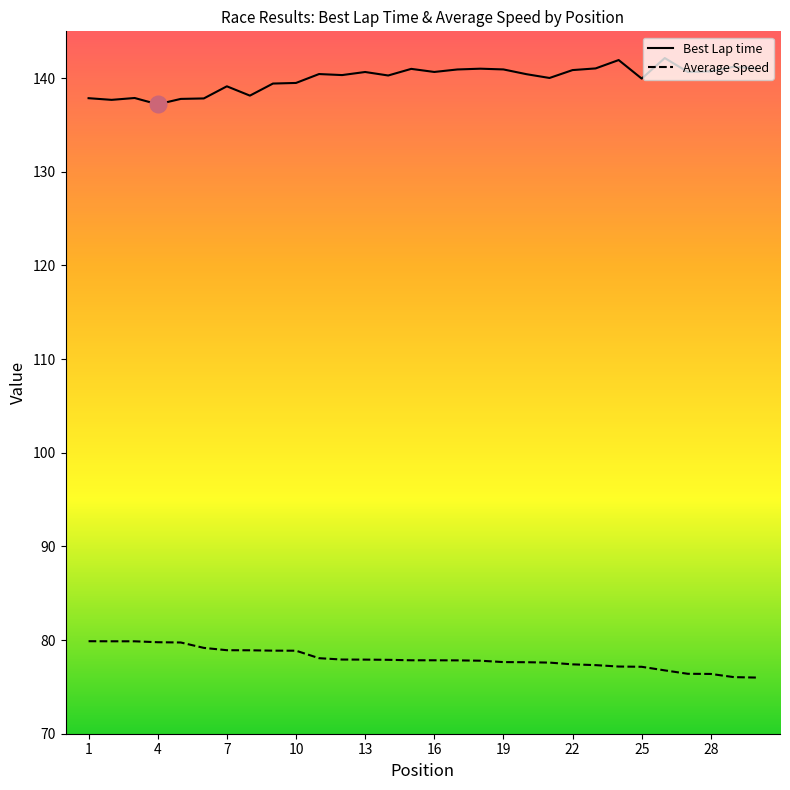

Does the chart have visible grid lines?

No